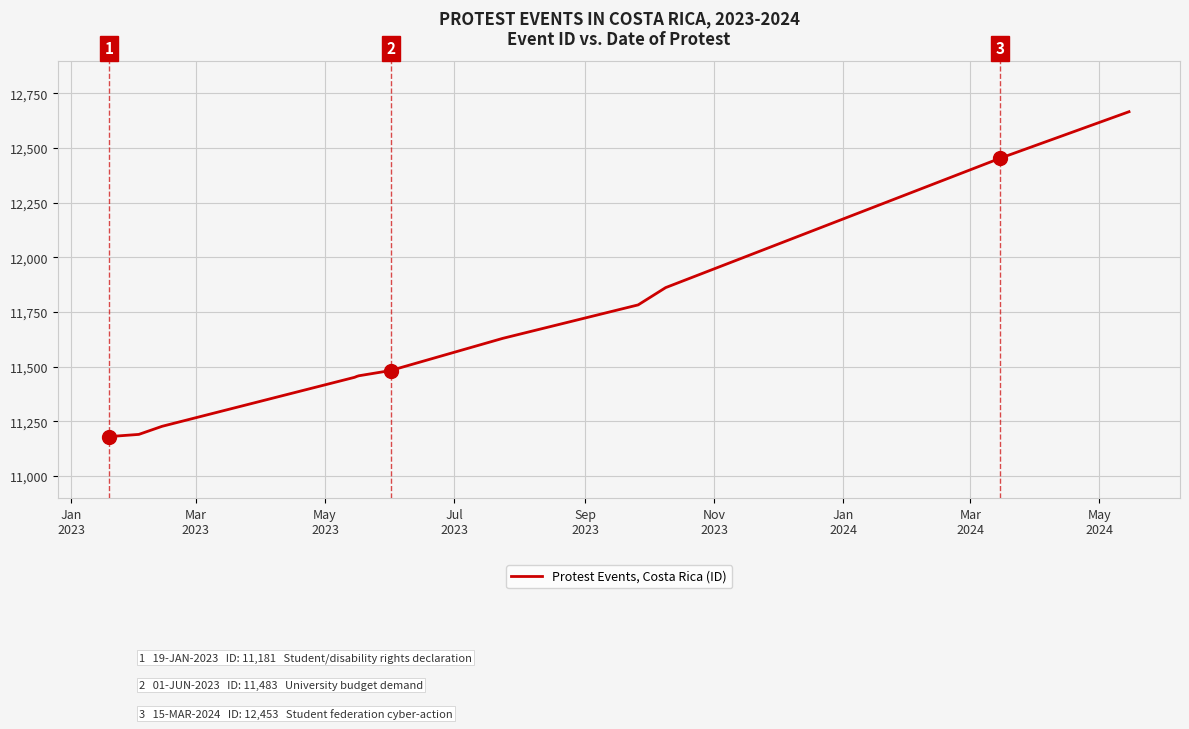

Is this an area chart (filled region under the line)?

No